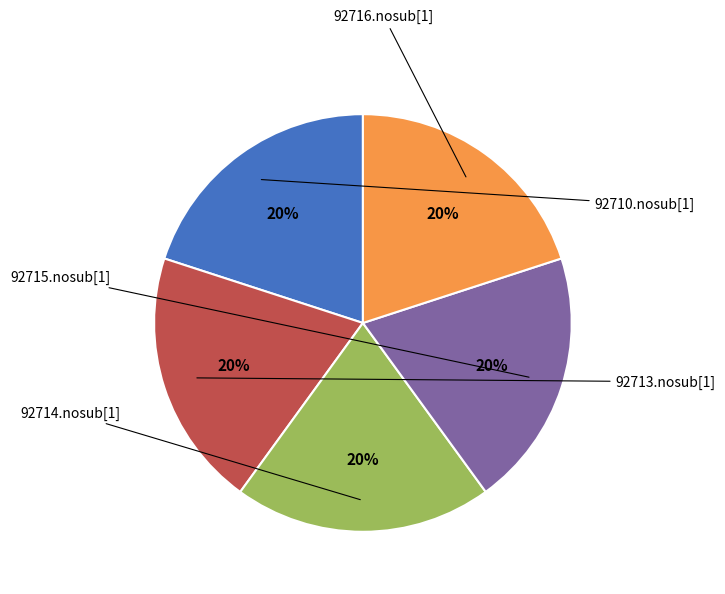

Combined, what portion of the pie is 92714.nosub[1] and 92710.nosub[1]?

40.0%